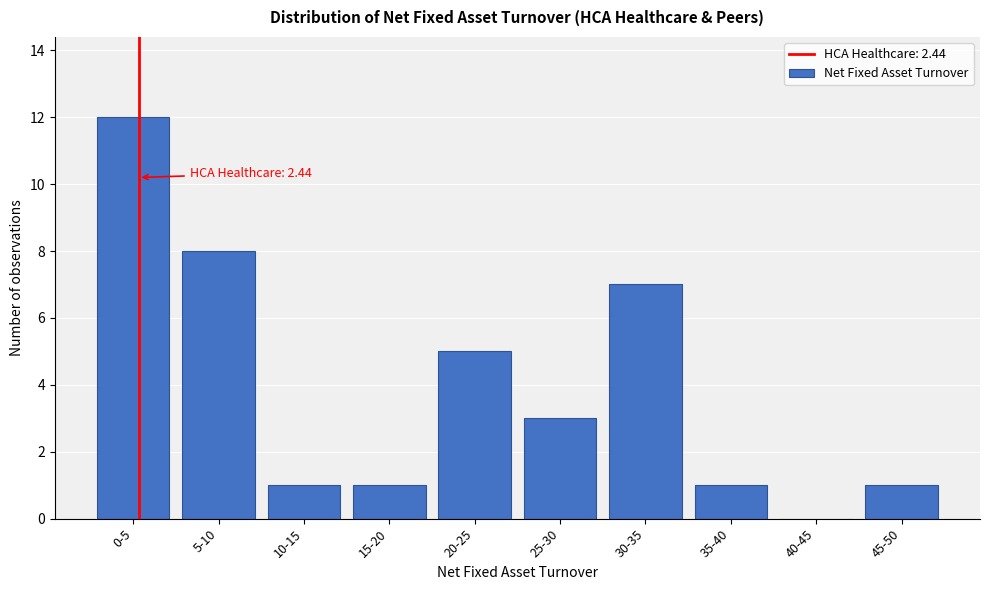

Reading left to right, extract all data points from this chart.

0-5=12	5-10=8	10-15=1	15-20=1	20-25=5	25-30=3	30-35=7	35-40=1	40-45=0	45-50=1